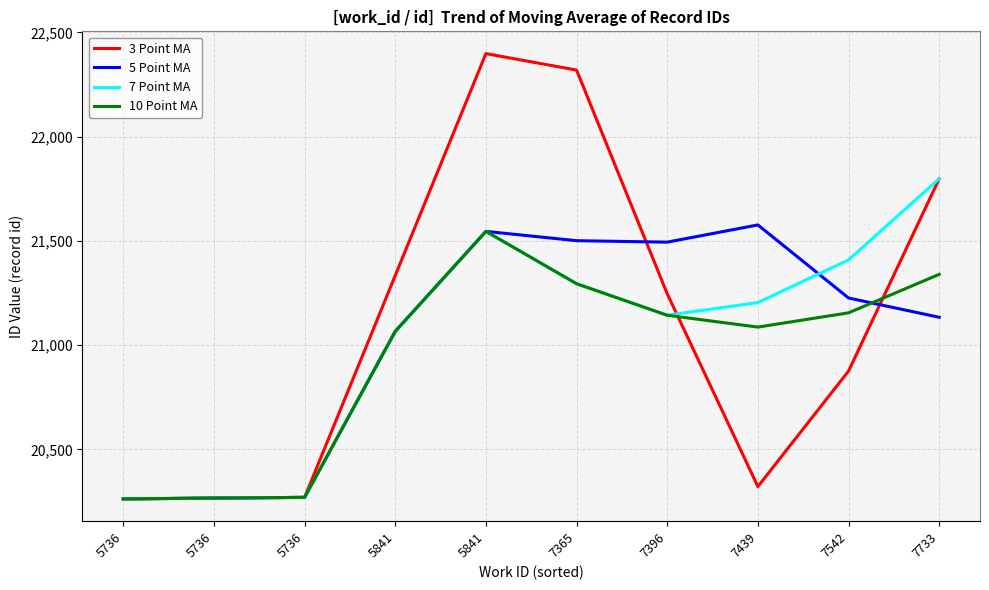

At which label does 10 Point MA first exceed 21143?

5841